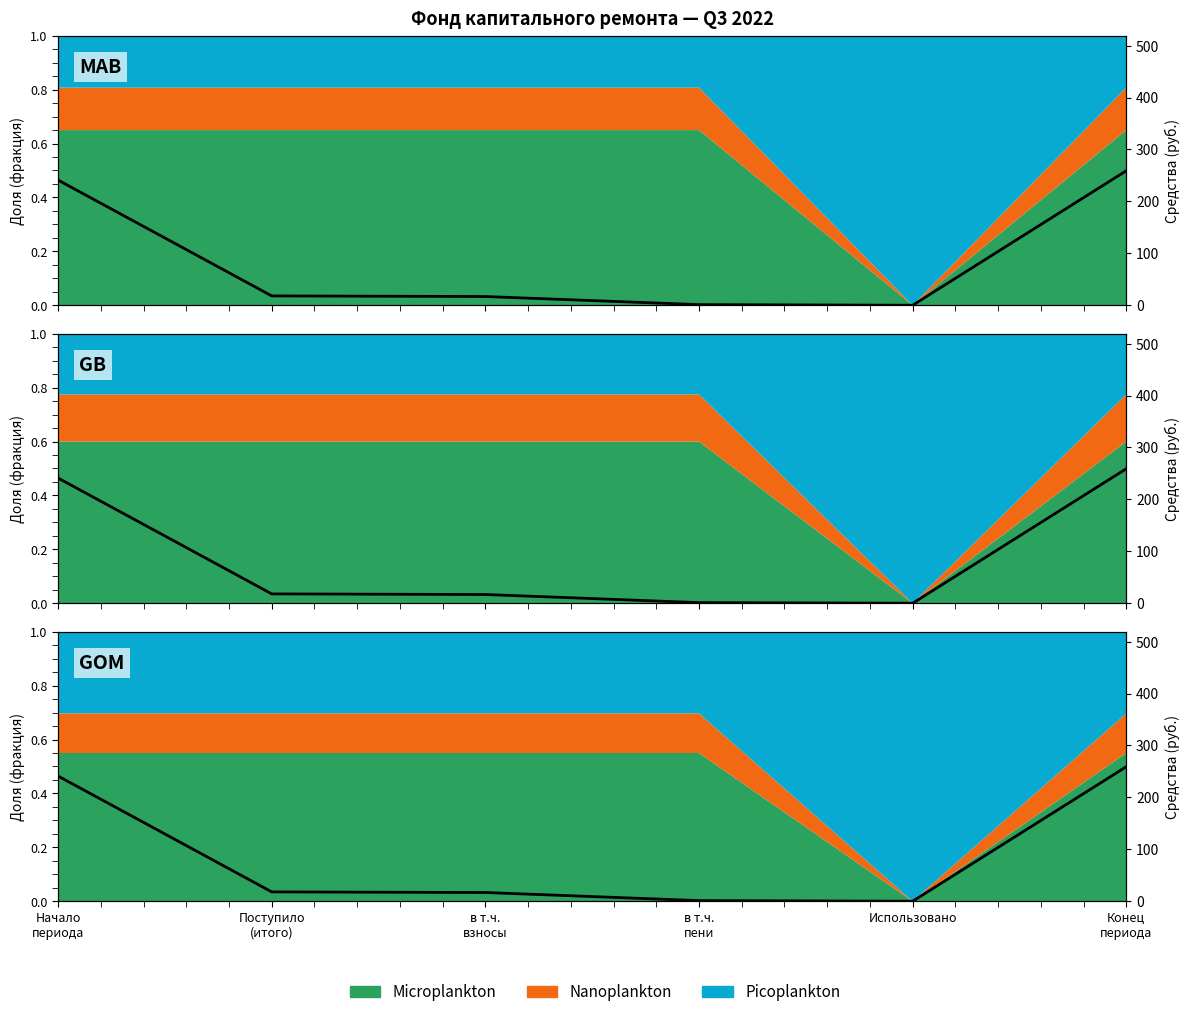

How many lines are shown in the chart?

1